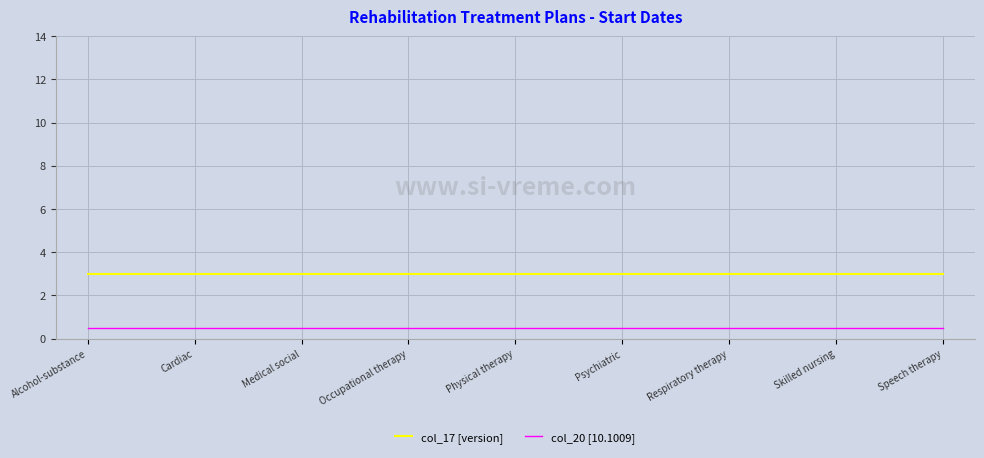

What is the lowest value of the col_20 [10.1009] series?

0.5